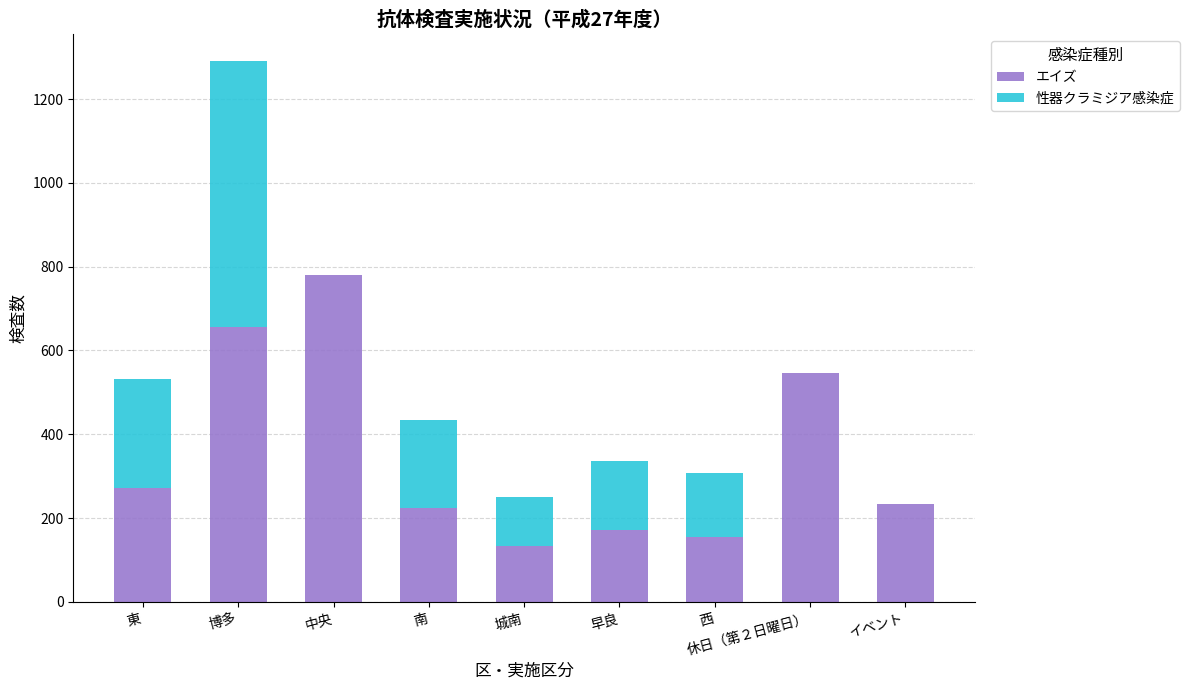

What is the difference between the エイズ values at 中央 and 早良?

608